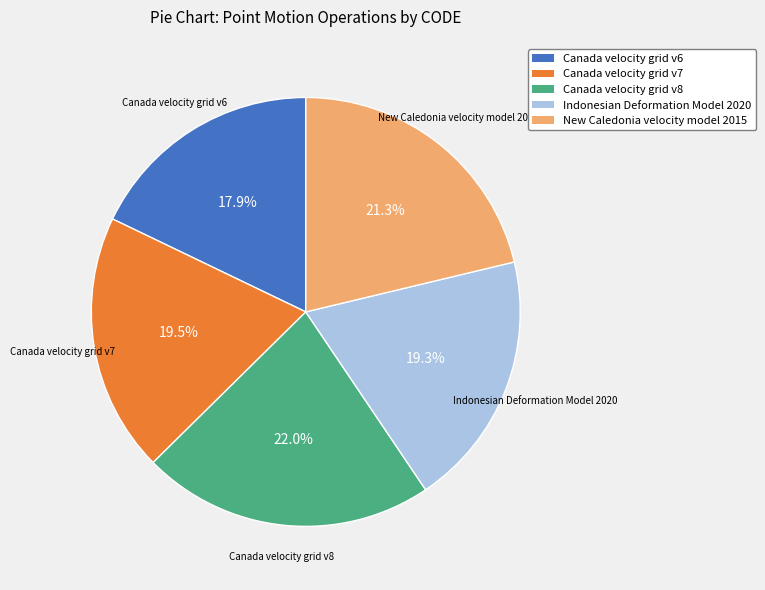

To the nearest percent, what is the difference between the Canada velocity grid v8 and New Caledonia velocity model 2015 slice percentages?

1%